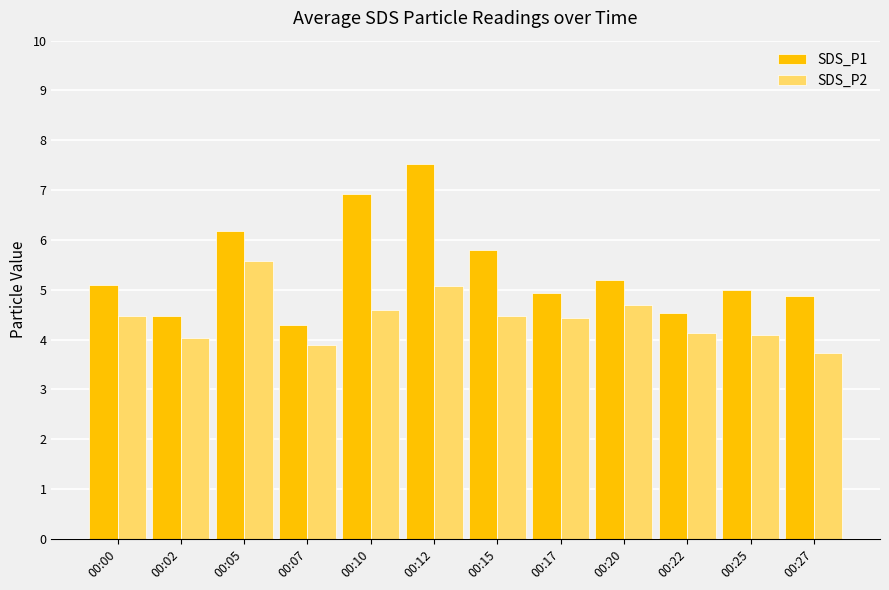

How many groups of bars are there?

12